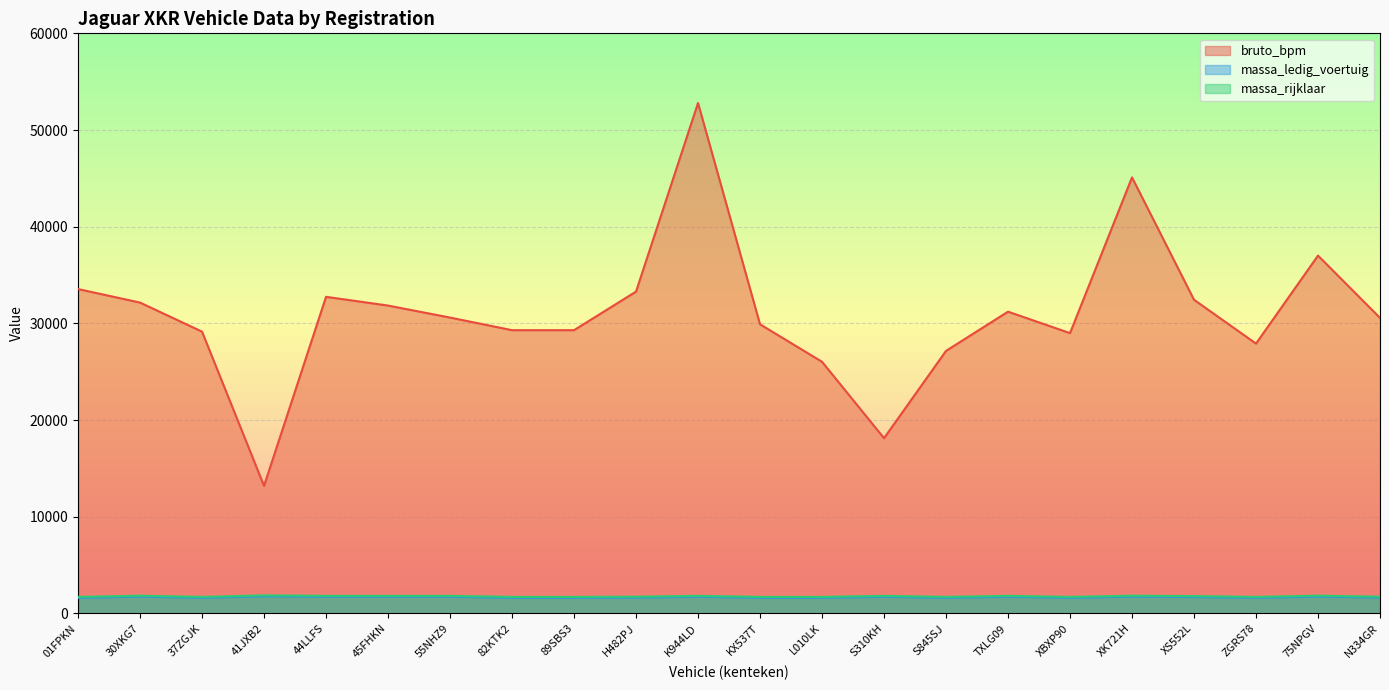

The massa_ledig_voertuig series shows 2146 at L010LK. True or false?

False